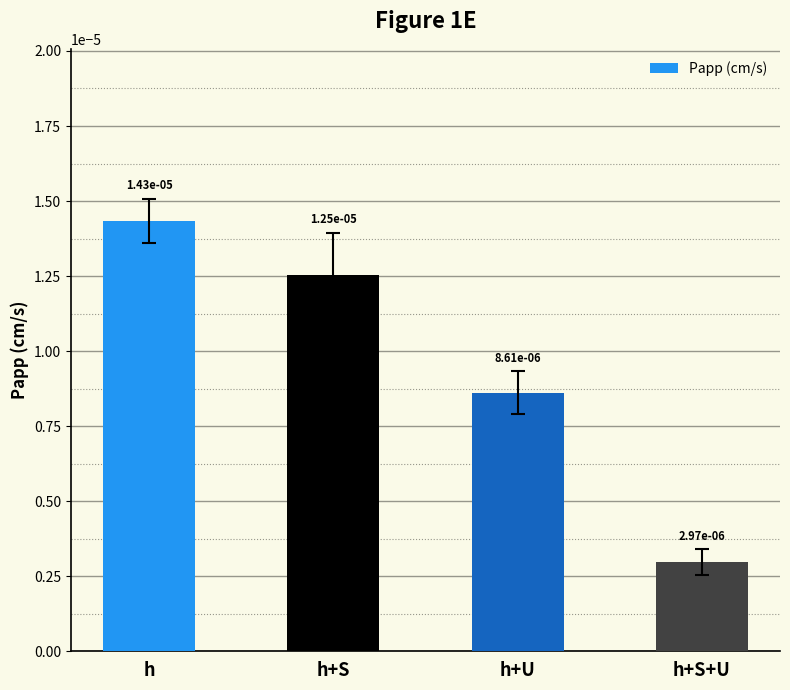

What is the label of the 4th bar from the left?

h+S+U